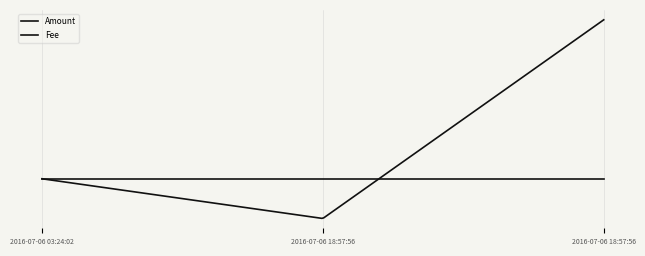

Does the chart have visible grid lines?

Yes